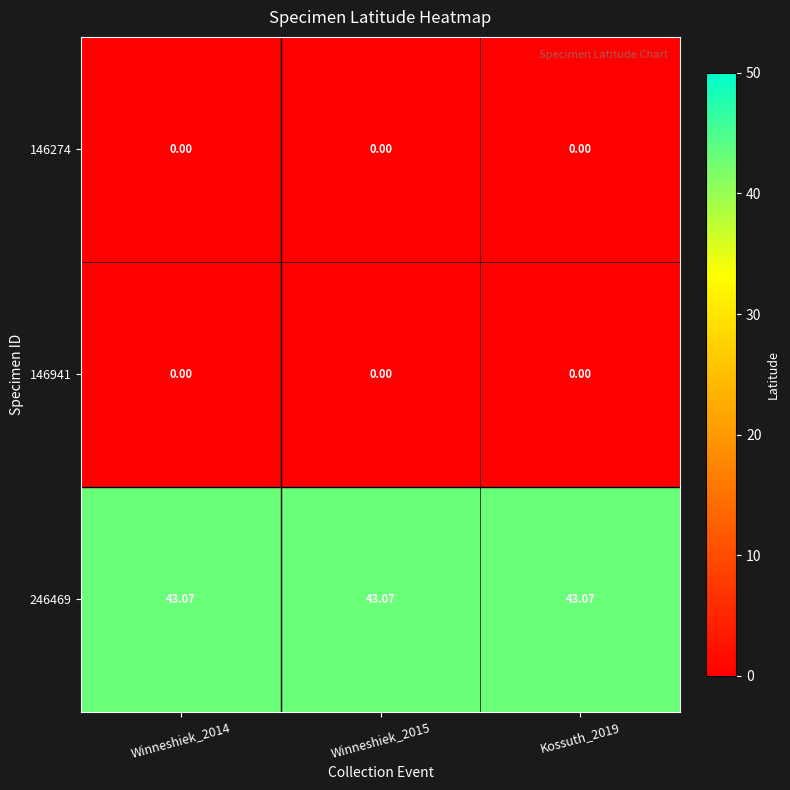

What is the total value across all series at Kossuth_2019?

43.1